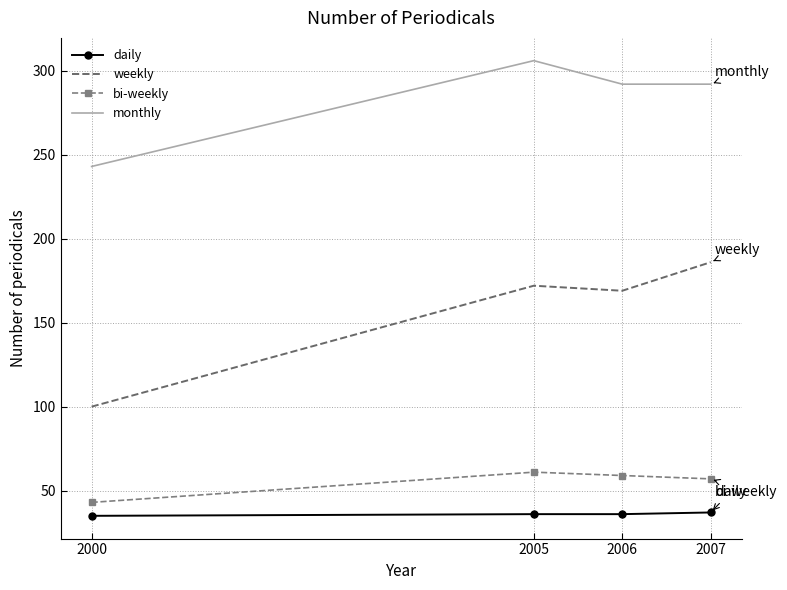

True or false: monthly and bi-weekly intersect in this chart.

False